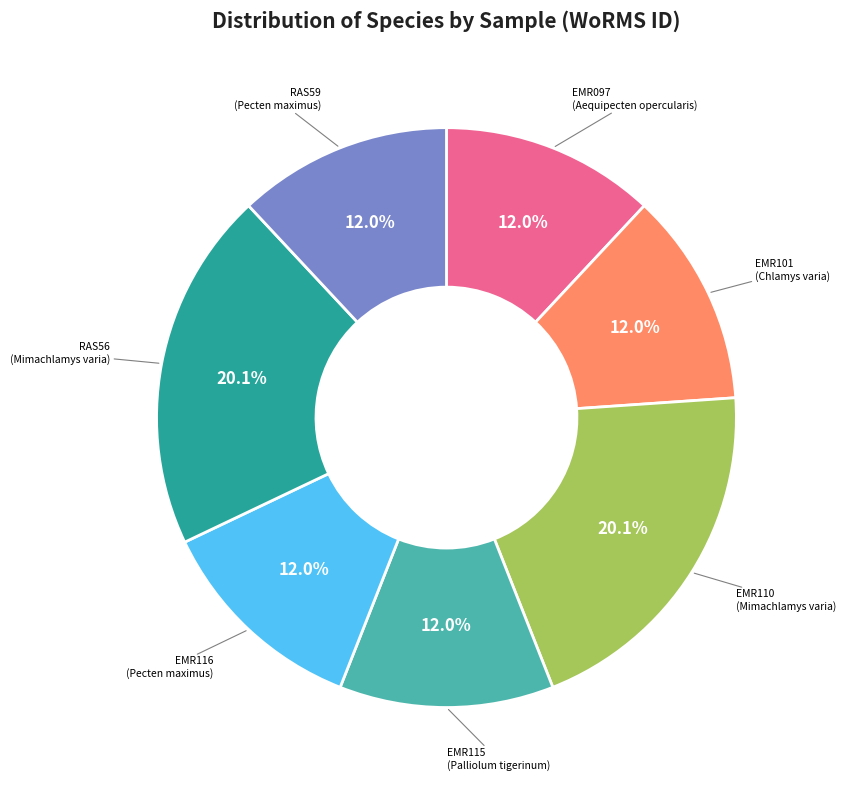

How many slices are in this pie chart?

7